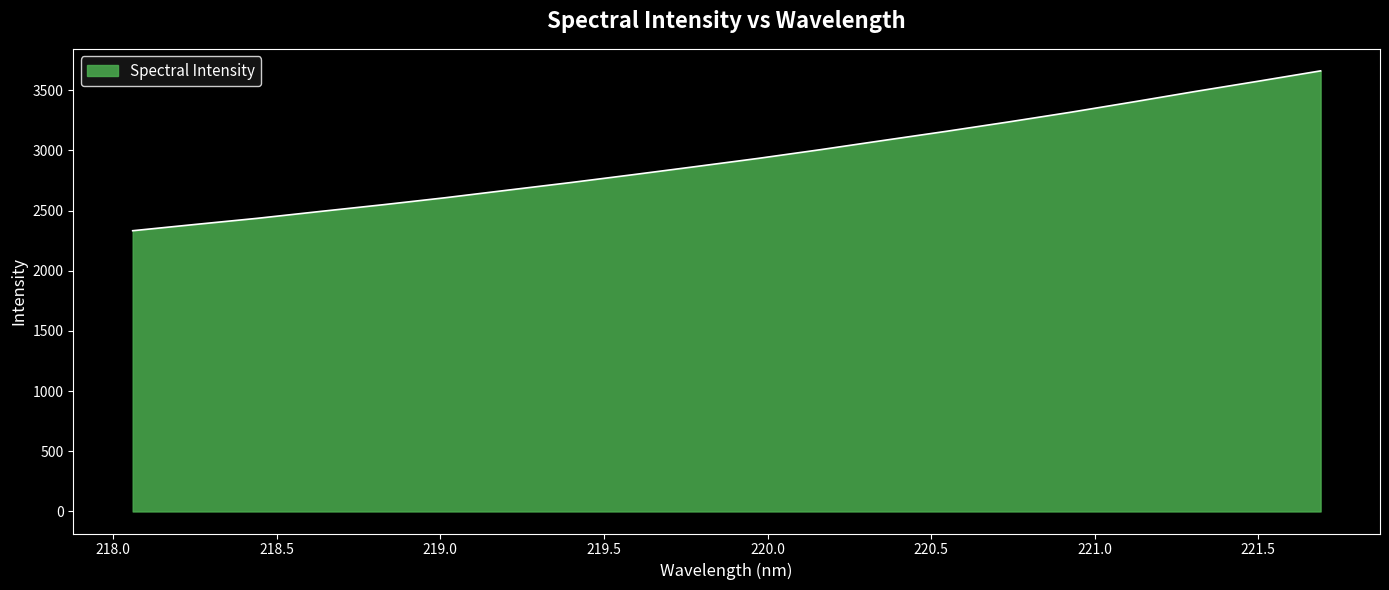

What is the sum of all values?

58736.0